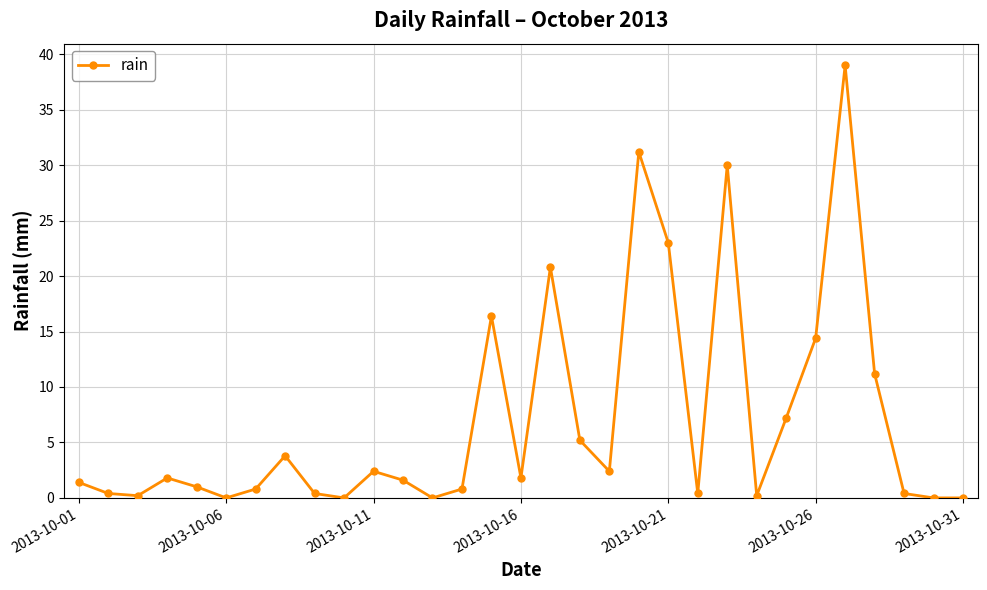

Reading left to right, what are all the values shown in this chart?

1.4	0.4	0.2	1.8	1.0	0.0	0.8	3.8	0.4	0.0	2.4	1.6	0.0	0.8	16.4	1.8	20.8	5.2	2.4	31.2	23.0	0.4	30.0	0.2	7.2	14.4	39.0	11.2	0.4	0.0	0.0